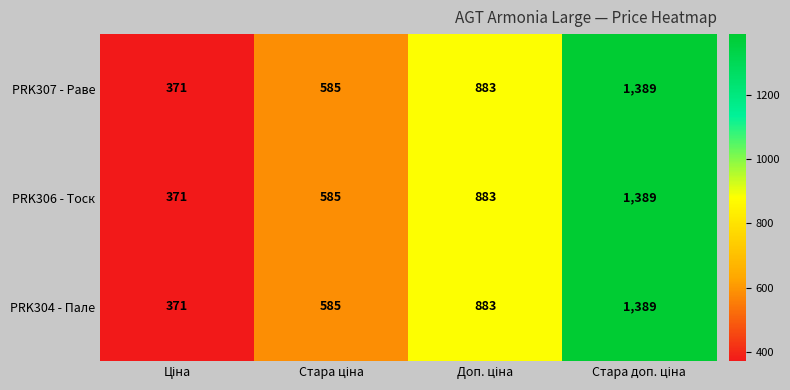

What is the minimum value for PRK307 - Раве?

371